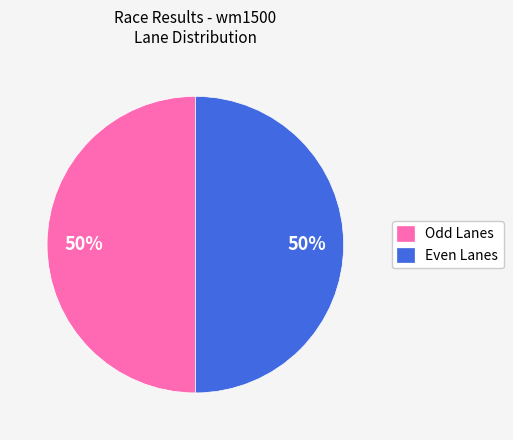

What percentage is the Even Lanes slice, to the nearest percent?

50%